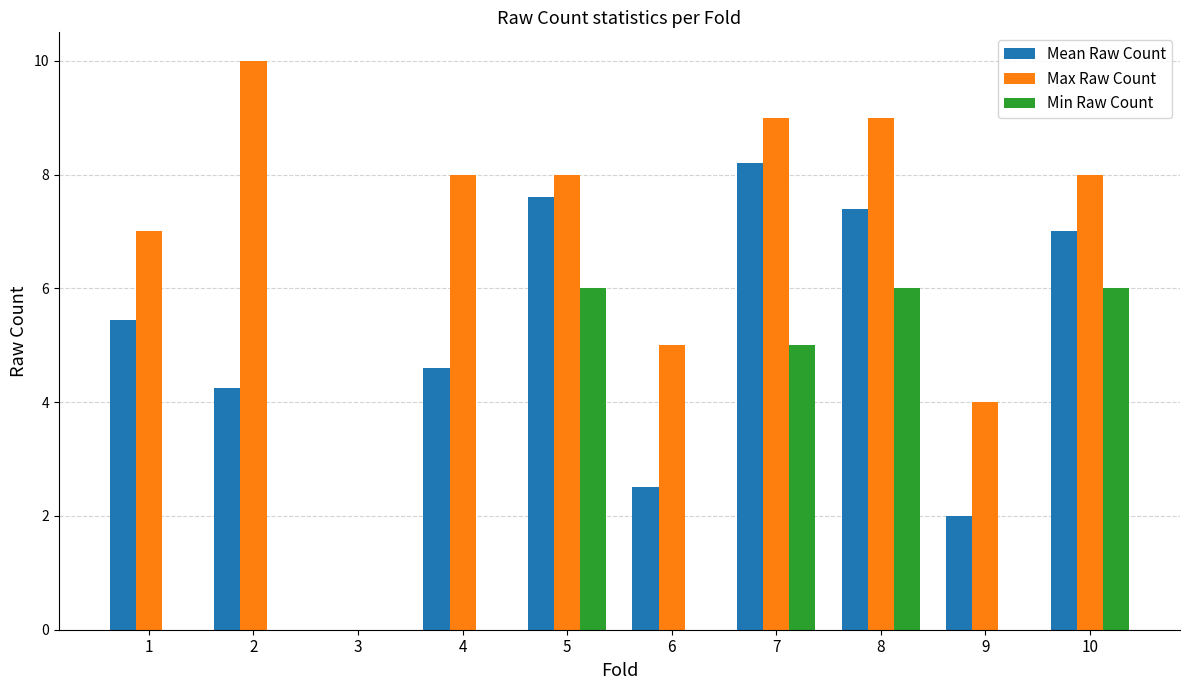

Which series has the largest total across all categories?

Max Raw Count